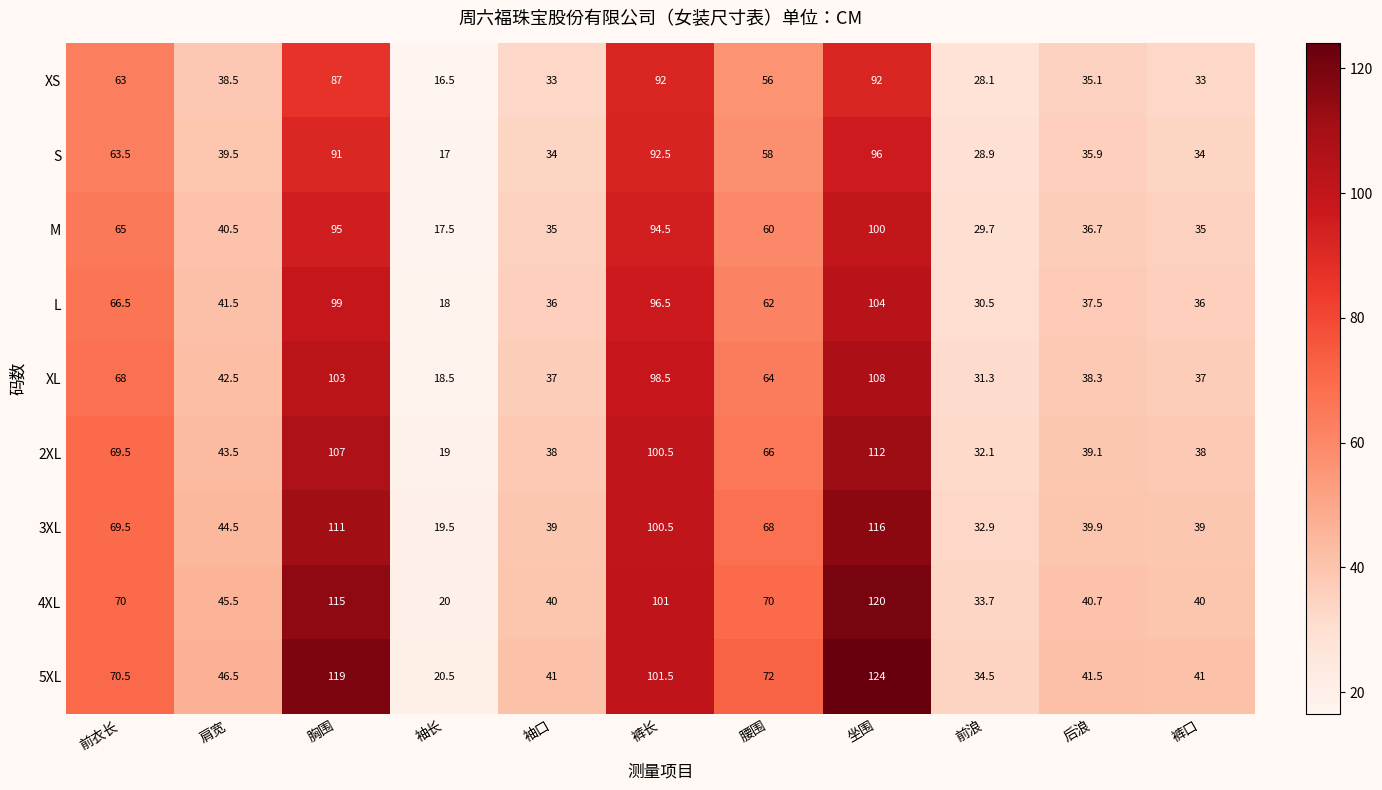

What is the approximate value of 2XL at 前衣长?

69.5